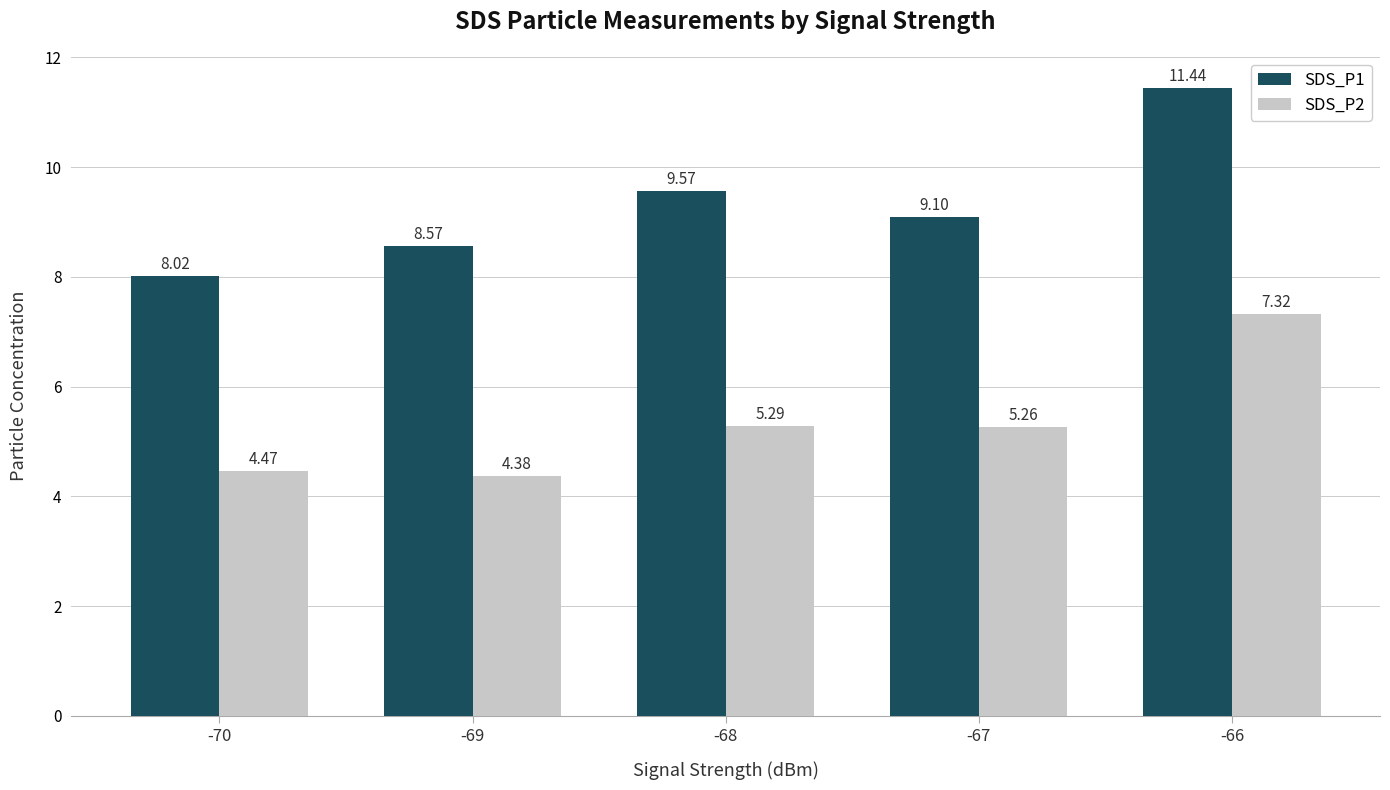

At which category does the chart reach its minimum across all series?

-69